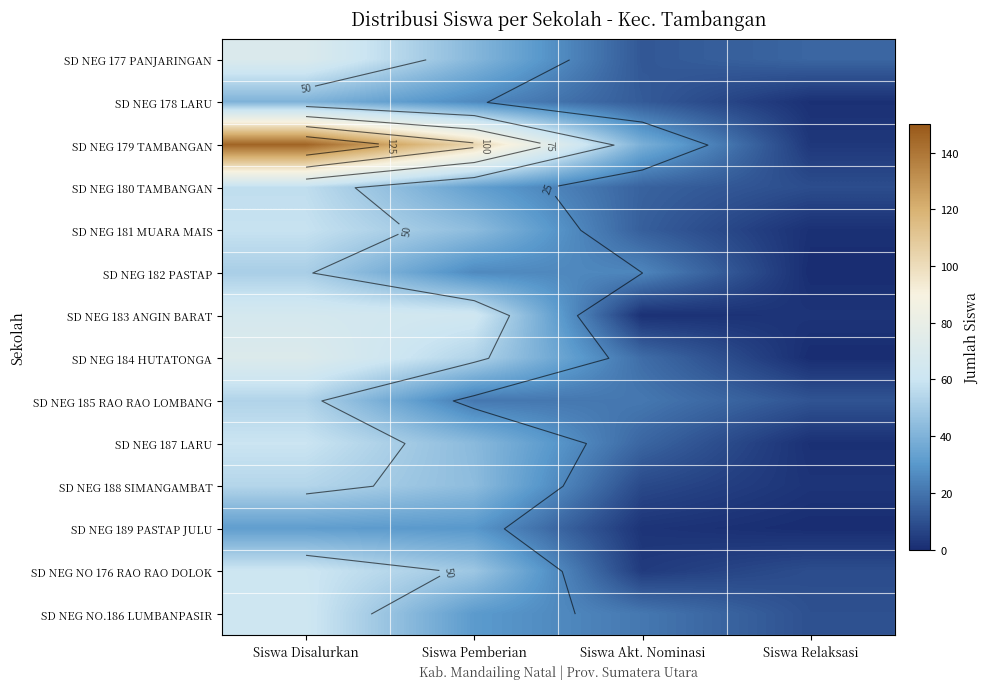

At how many categories does at least one series exceed 87?

2